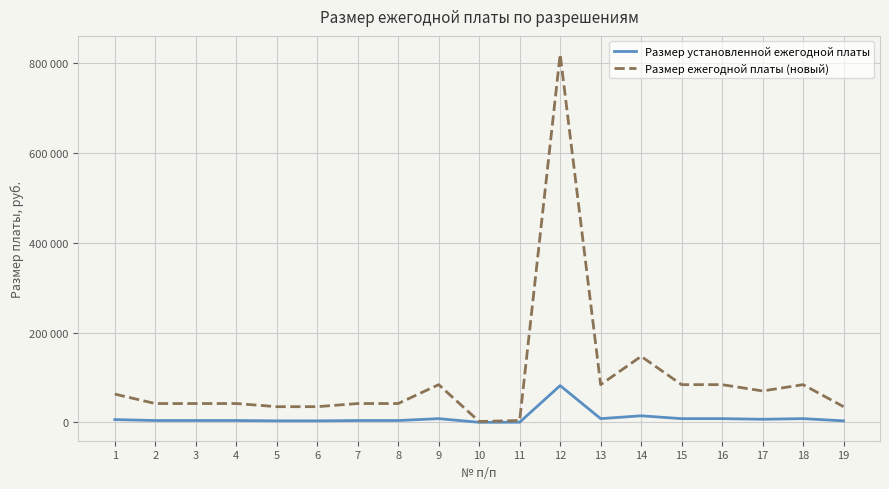

True or false: Размер ежегодной платы (новый) and Размер установленной ежегодной платы intersect in this chart.

False